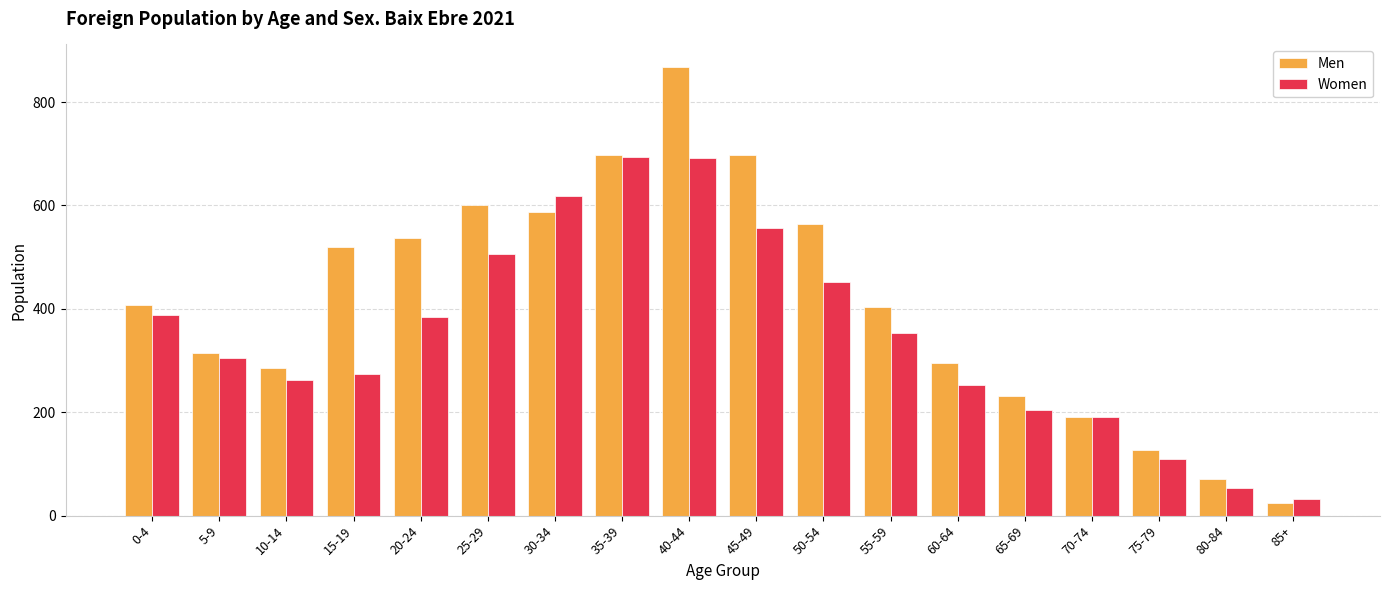

At which category does the chart reach its peak across all series?

40-44